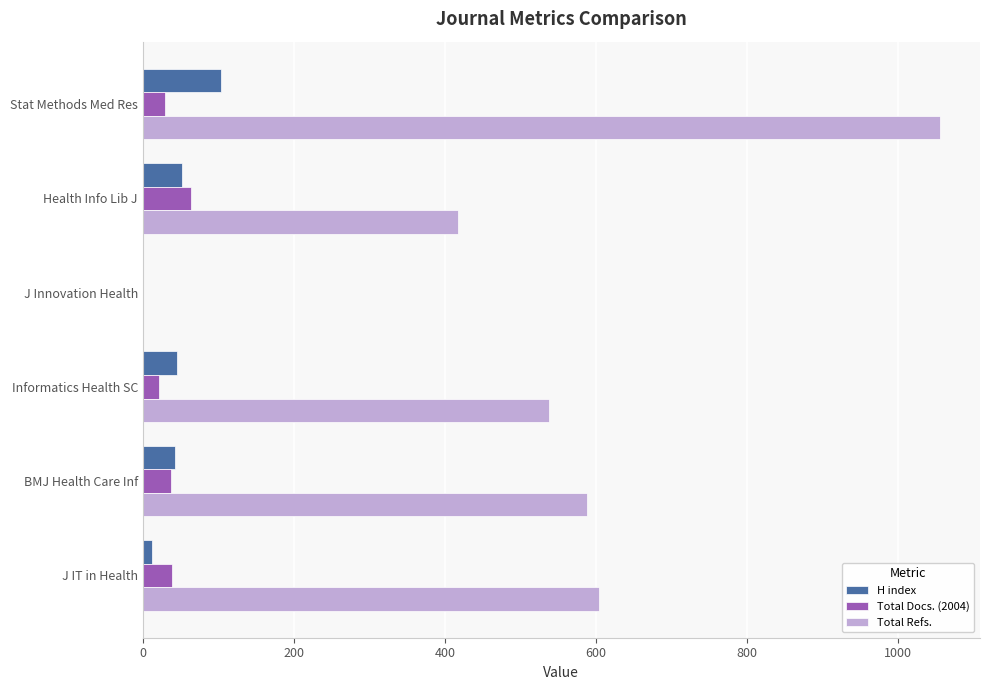

Which series has the largest total across all categories?

Total Refs.